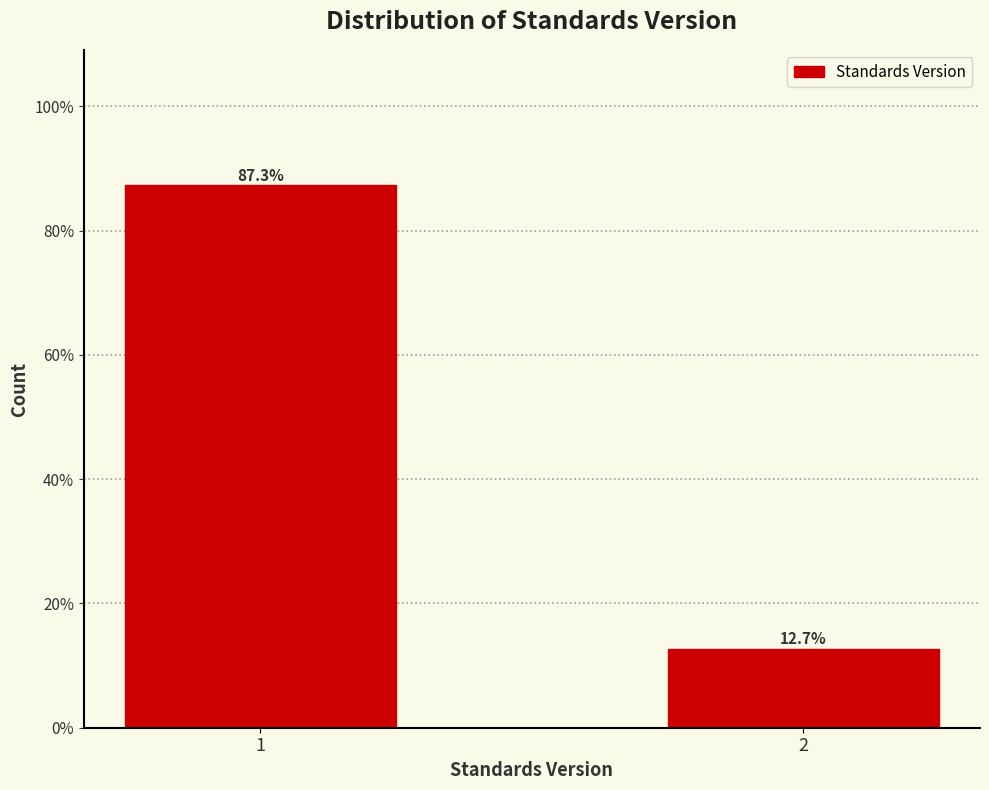

Reading left to right, what are all the values shown in this chart?

1=87.3	2=12.7